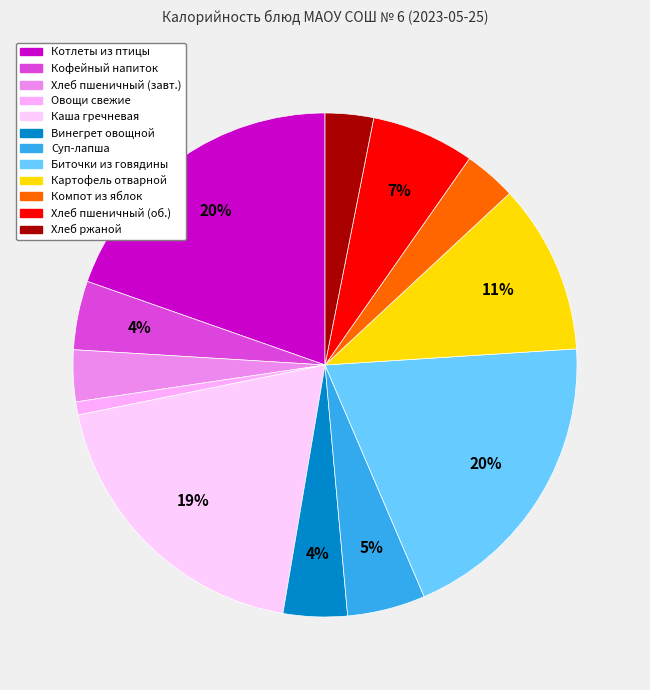

Count the number of slices in the pie.

12